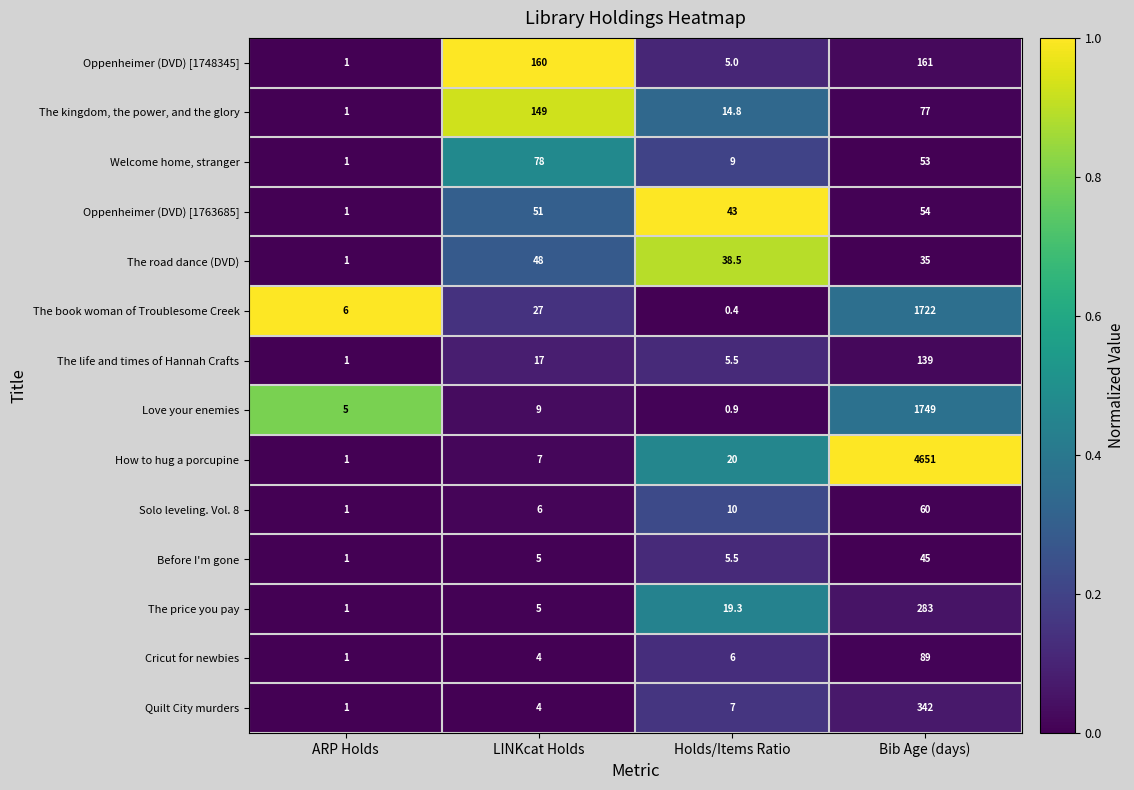

The Oppenheimer (DVD) [1748345] series shows 1.7 at ARP Holds. True or false?

False